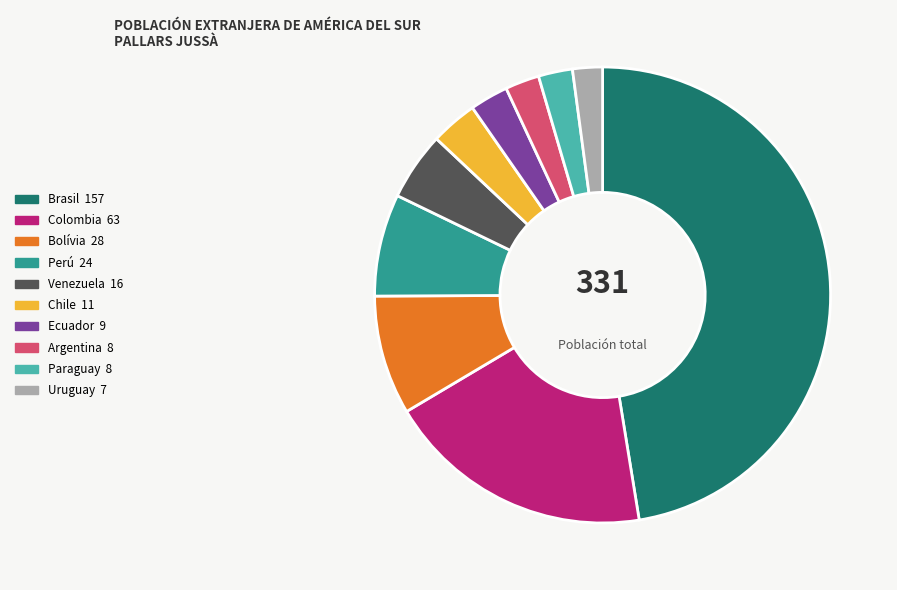

What is the largest slice in the pie chart?

Brasil